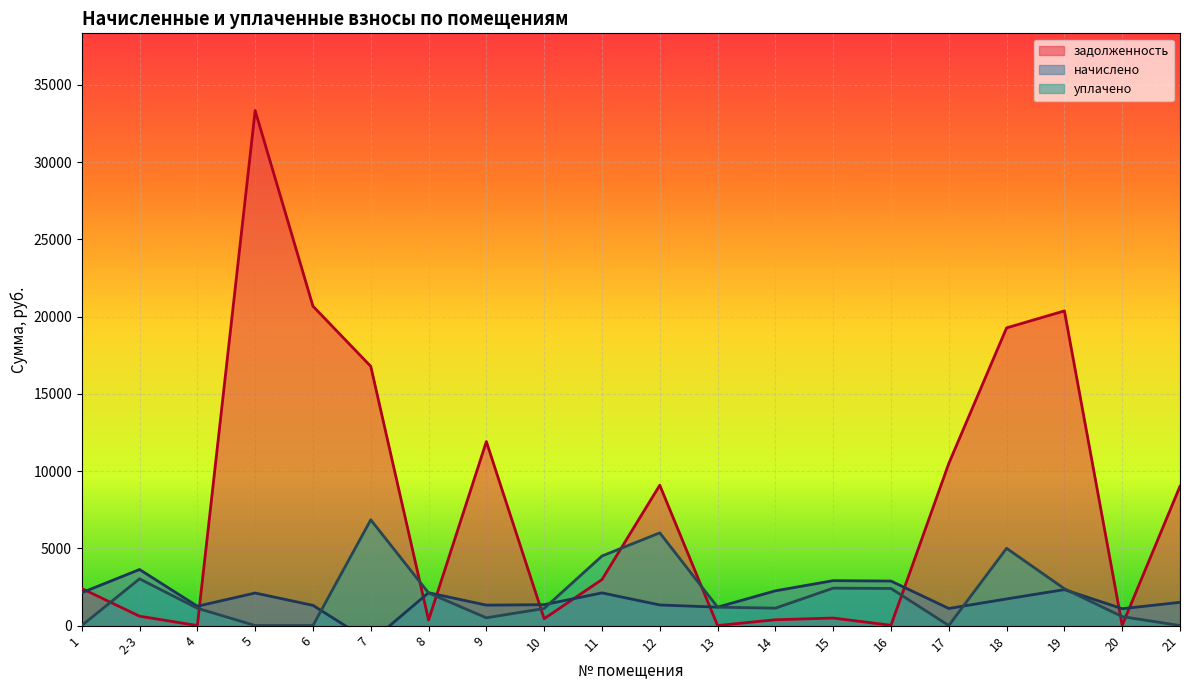

Does the chart display data point markers on the line(s)?

No